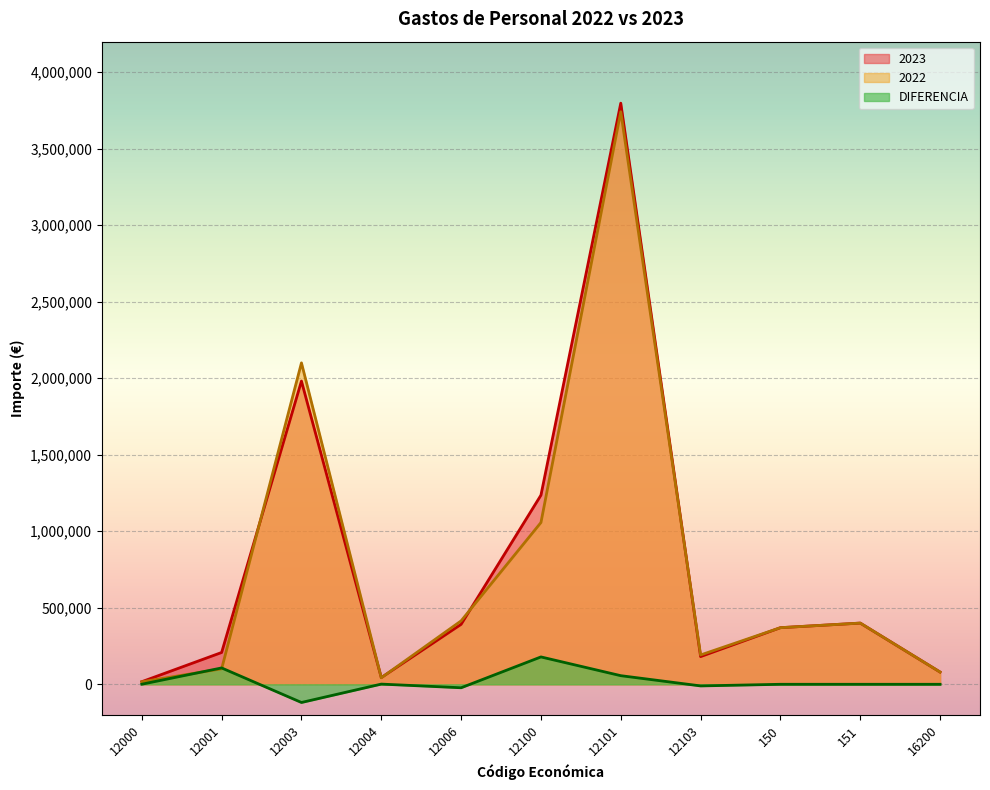

What is the total value across all series at 12004?

87508